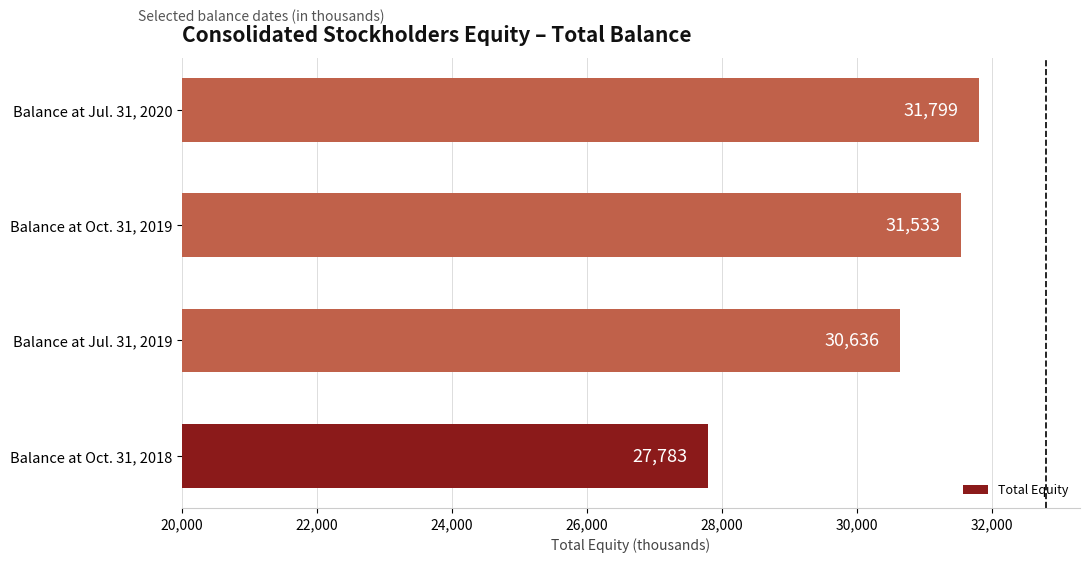

Reading bottom to top, extract all data points from this chart.

Balance at Oct. 31, 2018=27783	Balance at Jul. 31, 2019=30636	Balance at Oct. 31, 2019=31533	Balance at Jul. 31, 2020=31799